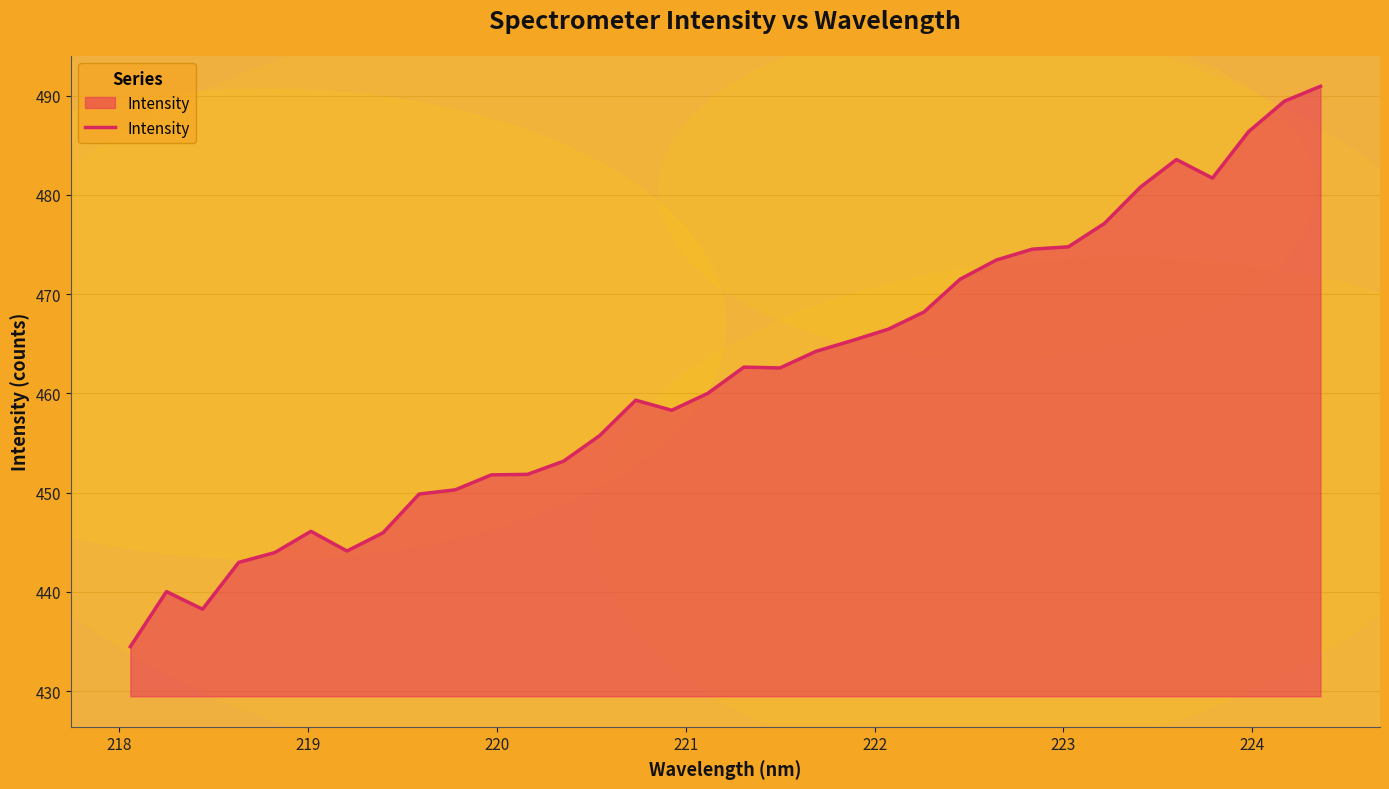

What is the difference between the maximum and minimum values?

56.5